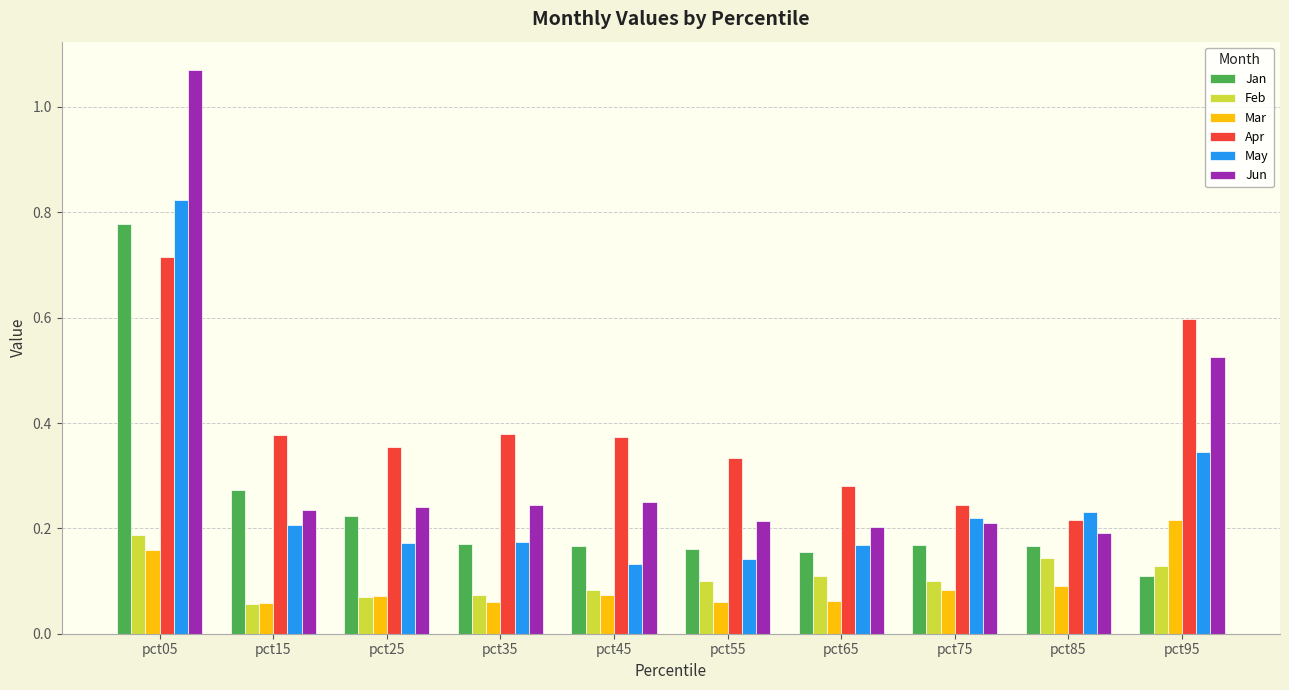

Which series has the largest total across all categories?

Apr